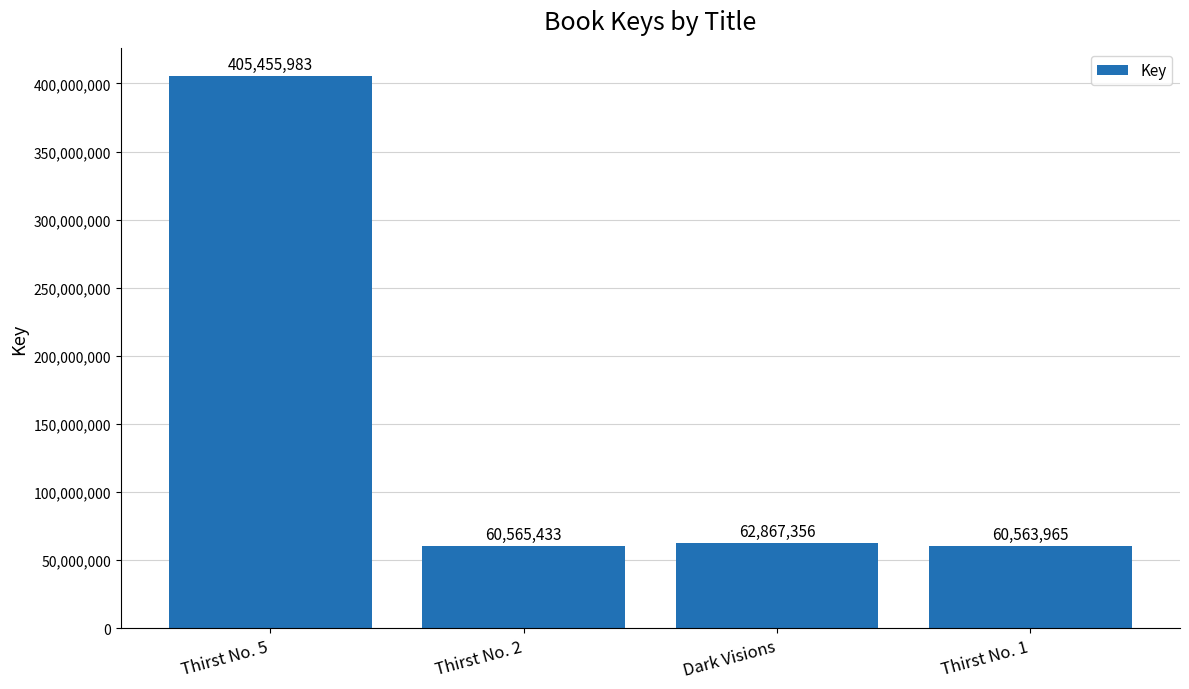

Reading left to right, transcribe all the data shown in this chart.

Thirst No. 5=405455983	Thirst No. 2=60565433	Dark Visions=62867356	Thirst No. 1=60563965